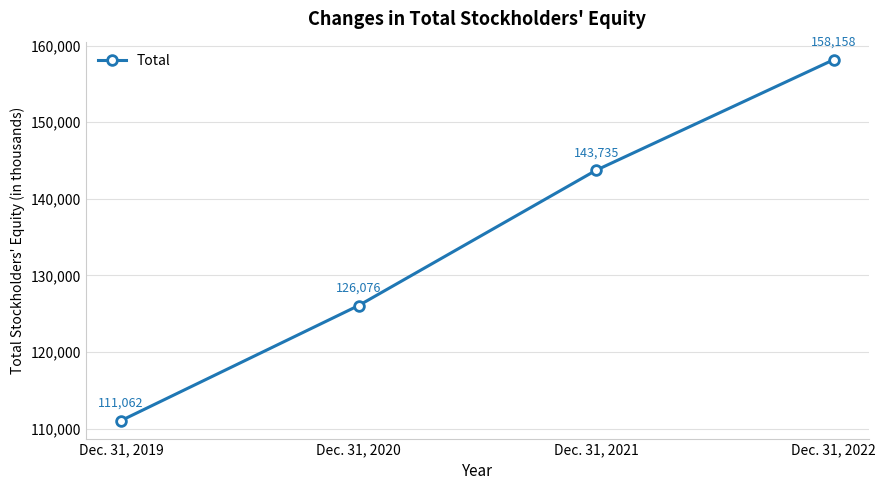

The chart shows a value of 158158 at Dec. 31, 2022. True or false?

True